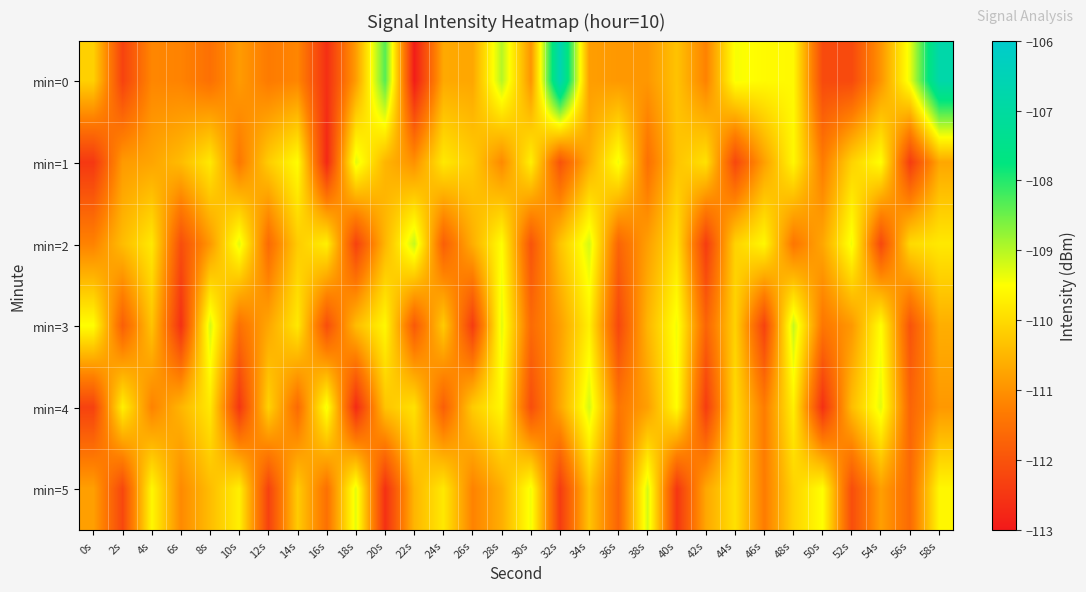

Reading left to right, list all the values displayed in this chart.

min=0: 0s=-110.1	2s=-112.3	4s=-111.1	6s=-111.2	8s=-111.5	10s=-110.9	12s=-111.3	14s=-111.2	16s=-112.6	18s=-110.8	20s=-108.3	22s=-112.9	24s=-110.7	26s=-110.7	28s=-109.0	30s=-110.9	32s=-106.6	34s=-110.8	36s=-110.9	38s=-110.9	40s=-110.3	42s=-111.2	44s=-109.4	46s=-109.6	48s=-109.6	50s=-112.2	52s=-112.2	54s=-110.9	56s=-109.3	58s=-106.8
min=1: 0s=-112.5	2s=-110.9	4s=-110.7	6s=-110.4	8s=-109.8	10s=-111.4	12s=-110.2	14s=-109.5	16s=-112.7	18s=-109.3	20s=-110.5	22s=-111.0	24s=-109.8	26s=-110.2	28s=-111.1	30s=-109.7	32s=-112.0	34s=-110.6	36s=-109.4	38s=-111.5	40s=-110.3	42s=-109.9	44s=-112.2	46s=-110.8	48s=-109.6	50s=-111.3	52s=-110.1	54s=-109.5	56s=-112.4	58s=-110.7
min=2: 0s=-111.2	2s=-110.4	4s=-109.8	6s=-112.1	8s=-110.9	10s=-109.3	12s=-111.6	14s=-110.2	16s=-109.7	18s=-112.3	20s=-110.5	22s=-109.1	24s=-111.8	26s=-110.6	28s=-109.5	30s=-112.0	32s=-110.3	34s=-109.2	36s=-111.7	38s=-110.8	40s=-109.9	42s=-112.4	44s=-110.1	46s=-109.6	48s=-111.4	50s=-110.7	52s=-109.4	54s=-112.2	56s=-110.0	58s=-109.8
min=3: 0s=-109.5	2s=-111.8	4s=-110.3	6s=-112.6	8s=-109.2	10s=-111.5	12s=-110.7	14s=-109.8	16s=-112.1	18s=-110.4	20s=-109.6	22s=-111.9	24s=-110.2	26s=-112.4	28s=-109.3	30s=-111.6	32s=-110.8	34s=-109.7	36s=-112.2	38s=-110.5	40s=-109.4	42s=-111.7	44s=-110.1	46s=-112.3	48s=-109.1	50s=-111.4	52s=-110.9	54s=-109.5	56s=-112.0	58s=-110.6
min=4: 0s=-112.3	2s=-109.7	4s=-111.2	6s=-110.5	8s=-109.8	10s=-112.5	12s=-110.1	14s=-111.6	16s=-109.4	18s=-112.7	20s=-110.3	22s=-109.9	24s=-111.8	26s=-110.2	28s=-109.6	30s=-112.1	32s=-110.7	34s=-109.2	36s=-111.4	38s=-110.8	40s=-109.5	42s=-112.4	44s=-110.0	46s=-111.3	48s=-109.7	50s=-112.6	52s=-110.4	54s=-109.3	56s=-111.7	58s=-110.9
min=5: 0s=-110.8	2s=-112.2	4s=-109.6	6s=-111.1	8s=-110.4	10s=-109.7	12s=-112.3	14s=-110.2	16s=-111.5	18s=-109.3	20s=-112.6	22s=-110.5	24s=-109.8	26s=-111.2	28s=-110.6	30s=-109.4	32s=-112.4	34s=-110.3	36s=-111.7	38s=-109.2	40s=-112.5	42s=-110.7	44s=-109.9	46s=-111.3	48s=-110.1	50s=-109.5	52s=-112.1	54s=-110.8	56s=-111.6	58s=-109.6